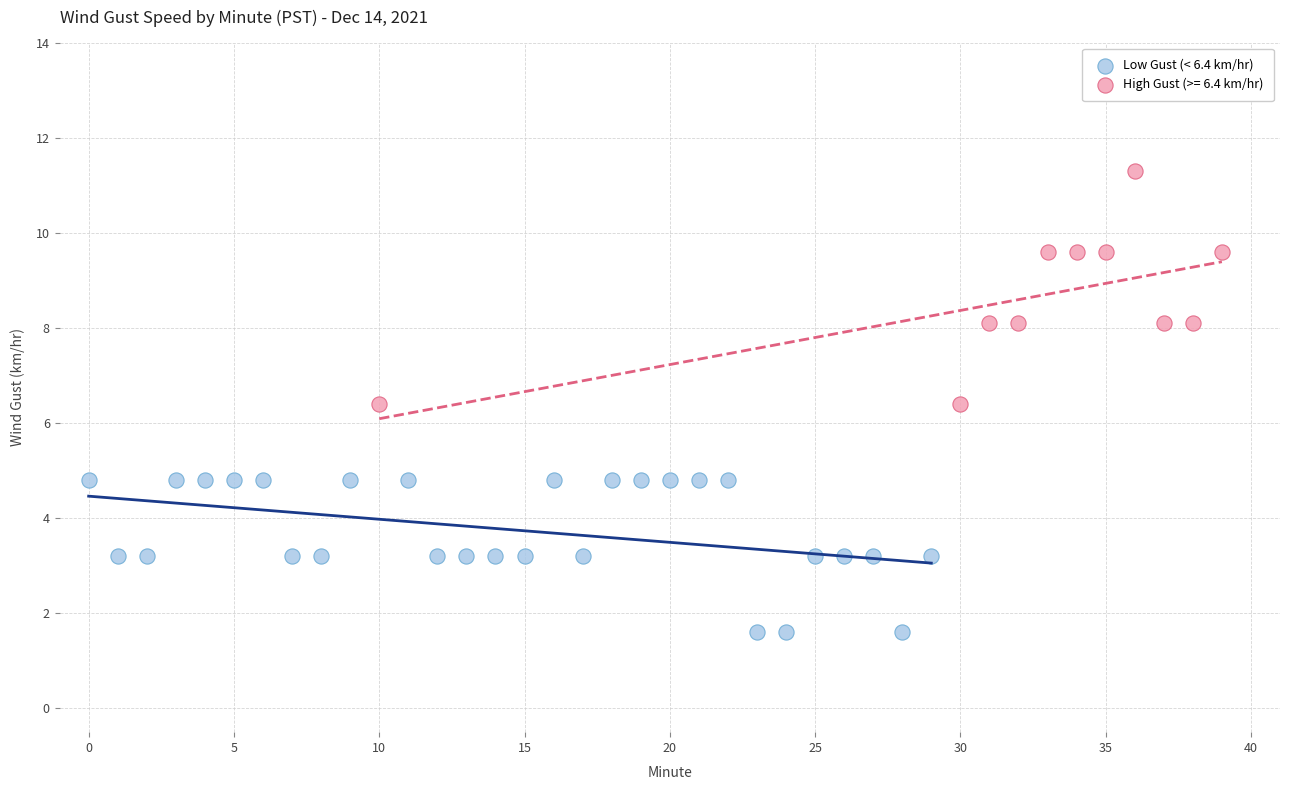

Which series has the widest spread of Y values?

High Gust (>= 6.4 km/hr)